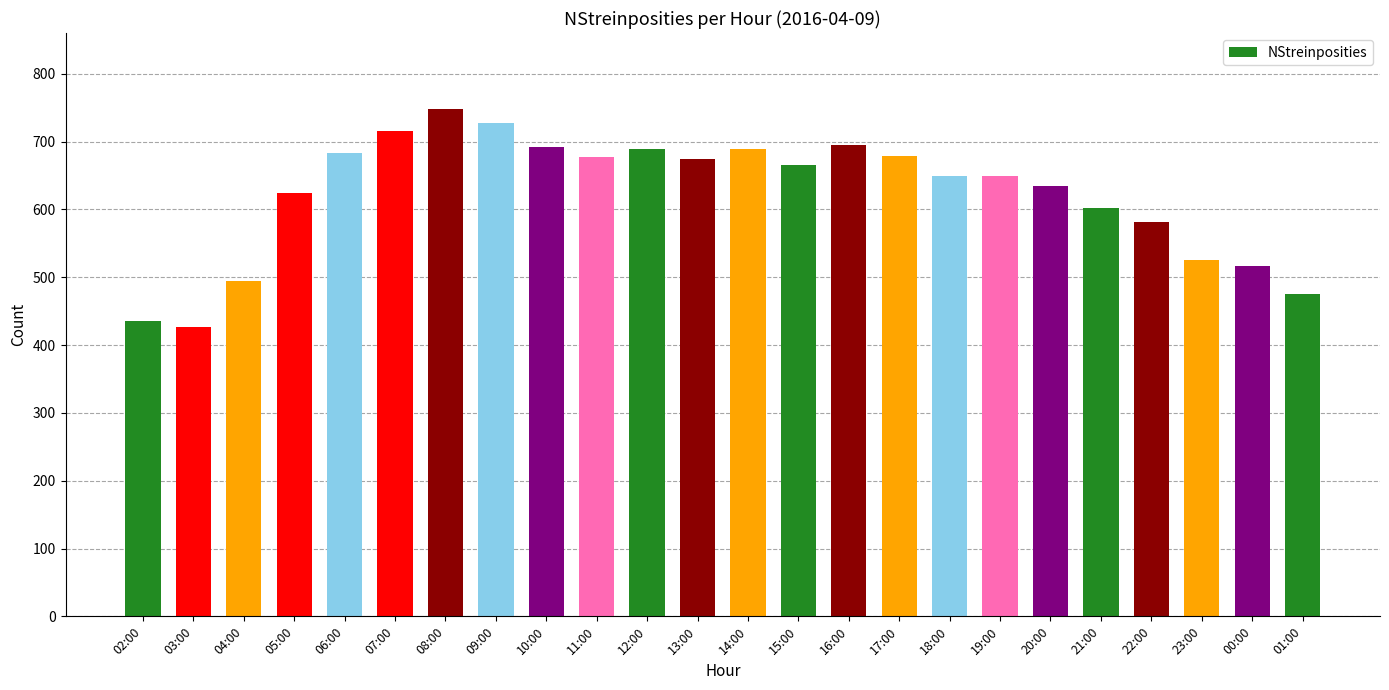

Are the bars horizontal?

No